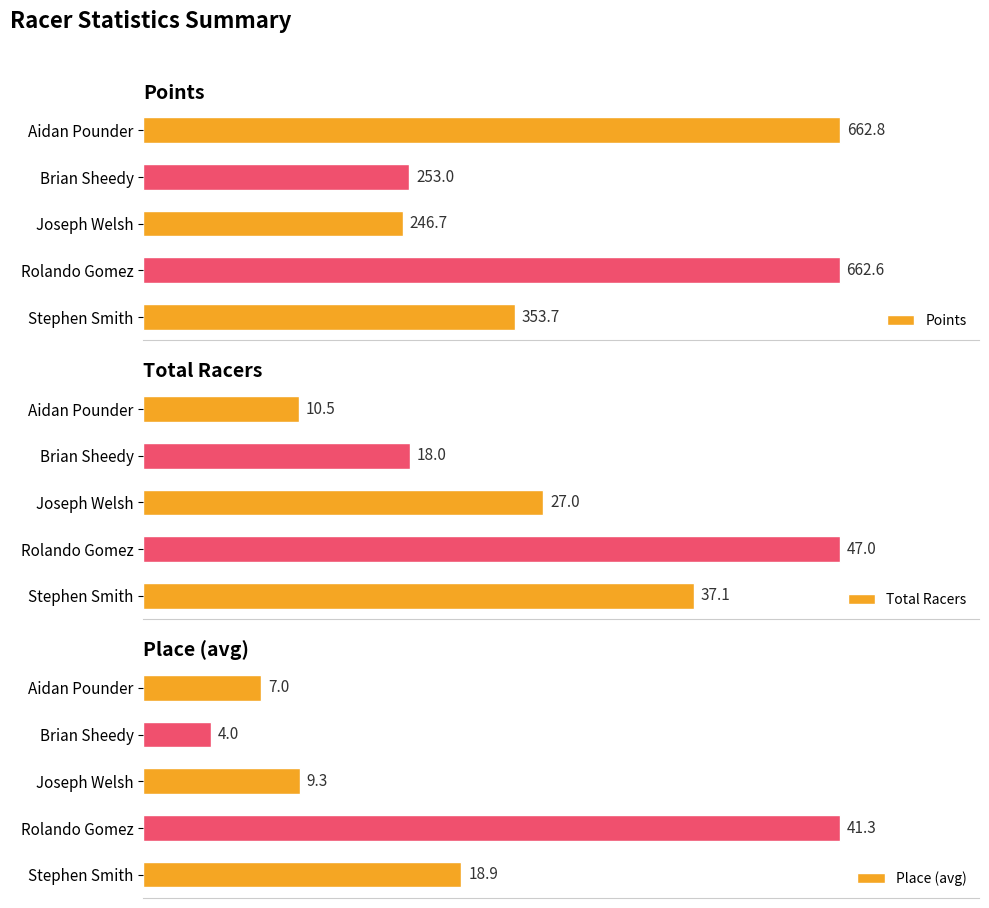

Reading left to right, what are all the values shown in this chart?

Points: 353.7	662.6	246.7	253.0	662.8
Total Racers: 37.1	47.0	27.0	18.0	10.5
Place (avg): 18.9	41.3	9.3	4.0	7.0